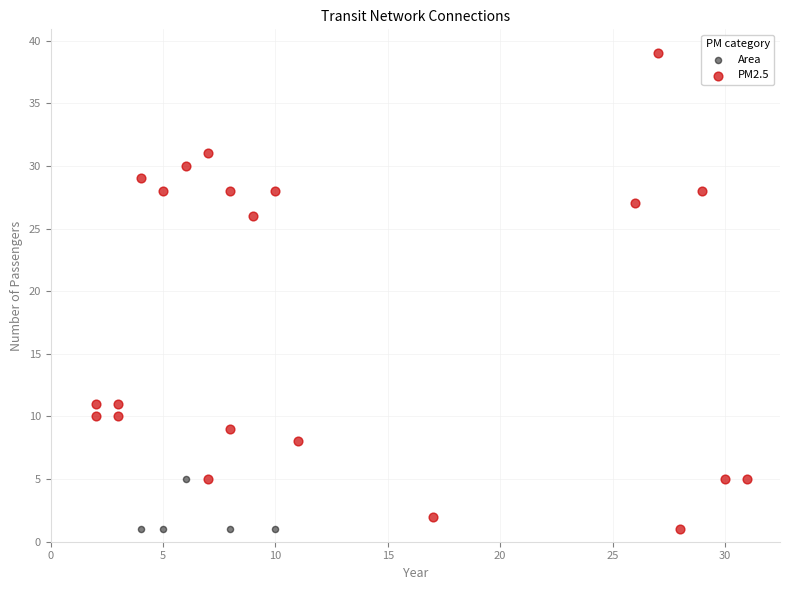

Which series has the widest spread of Y values?

PM2.5